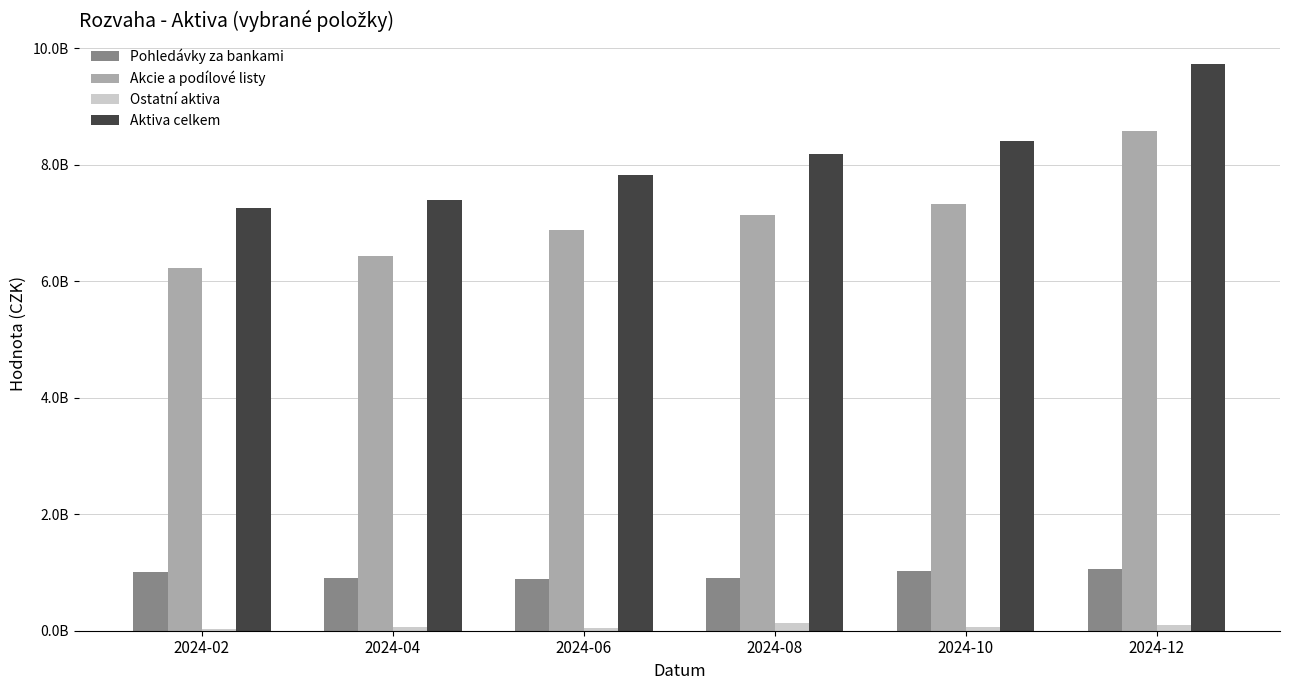

Are the bars grouped side by side (vs. stacked)?

Yes